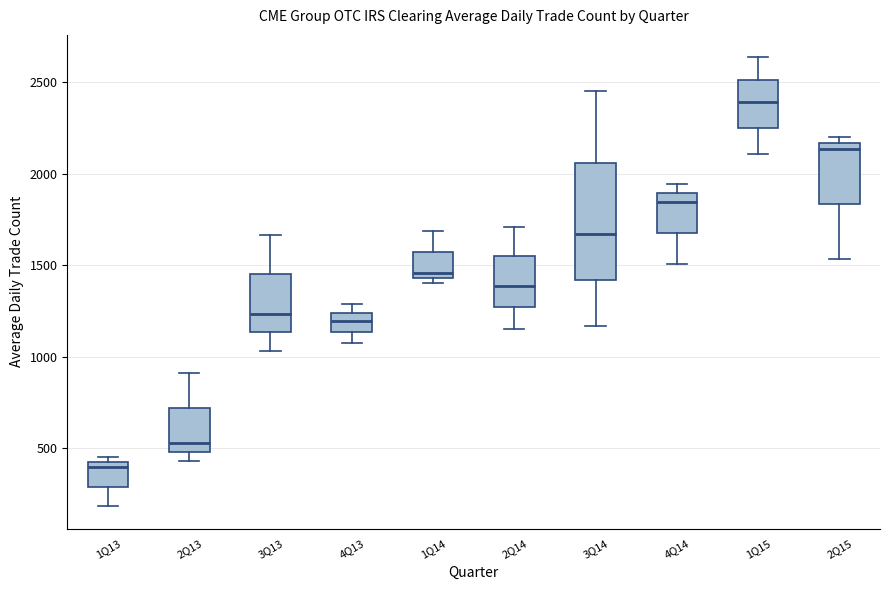

Where does the upper whisker of the box for 1Q15 end on the y-axis? The values are not printed on the chart, so give them approximately, as read against the axis.

2650